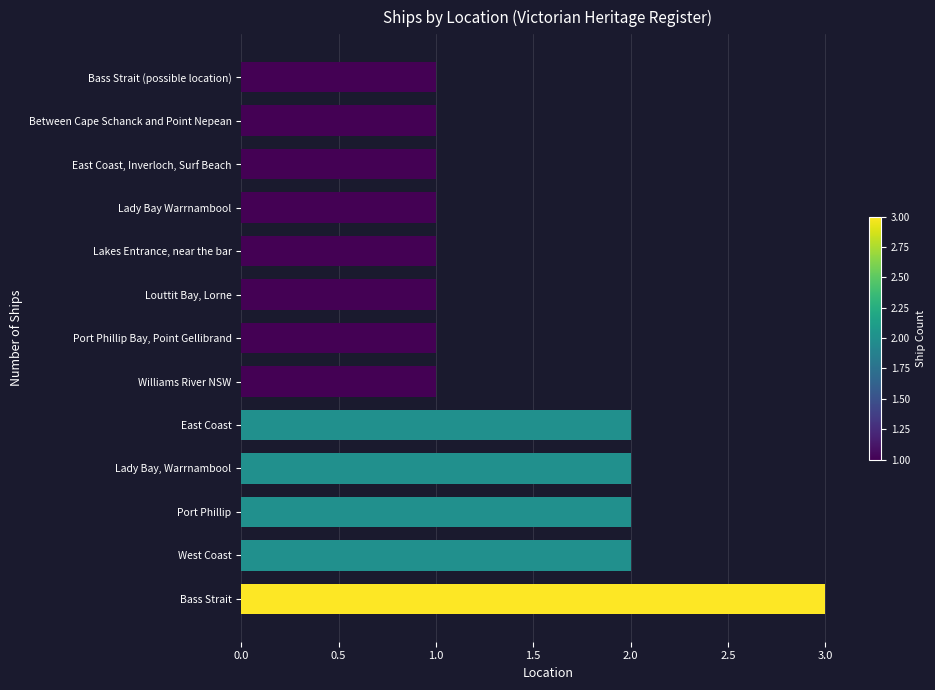

Between Lady Bay, Warrnambool and Williams River NSW, which is larger?

Lady Bay, Warrnambool